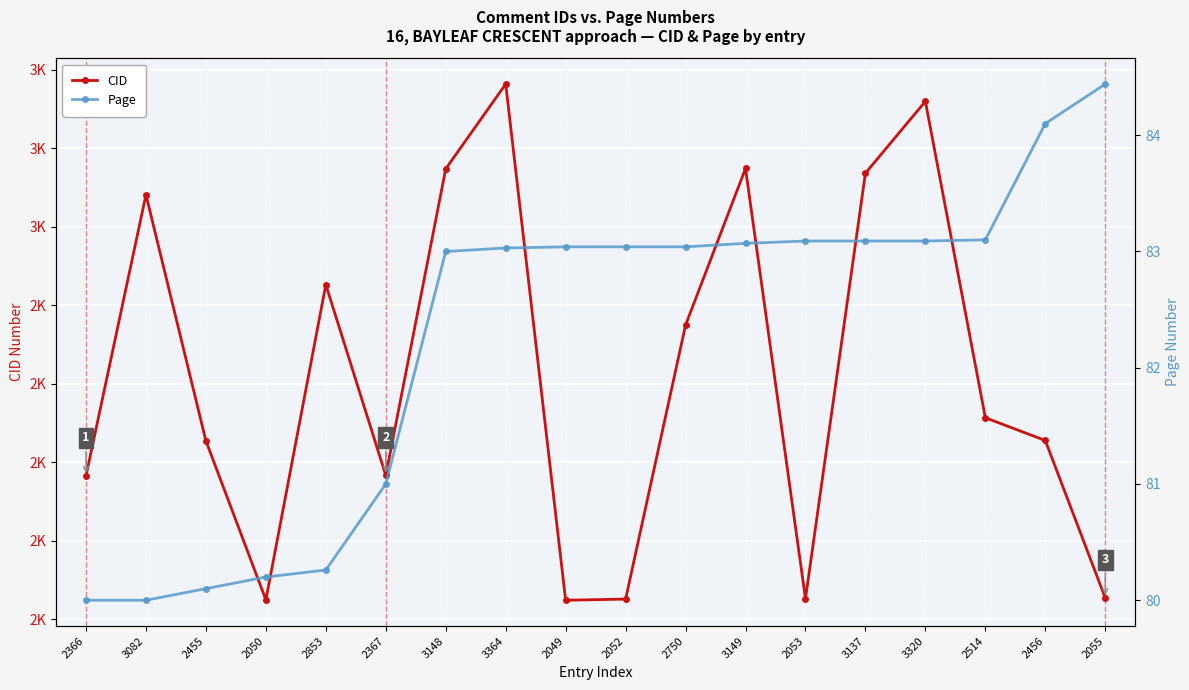

What is the maximum value for Page?

84.4